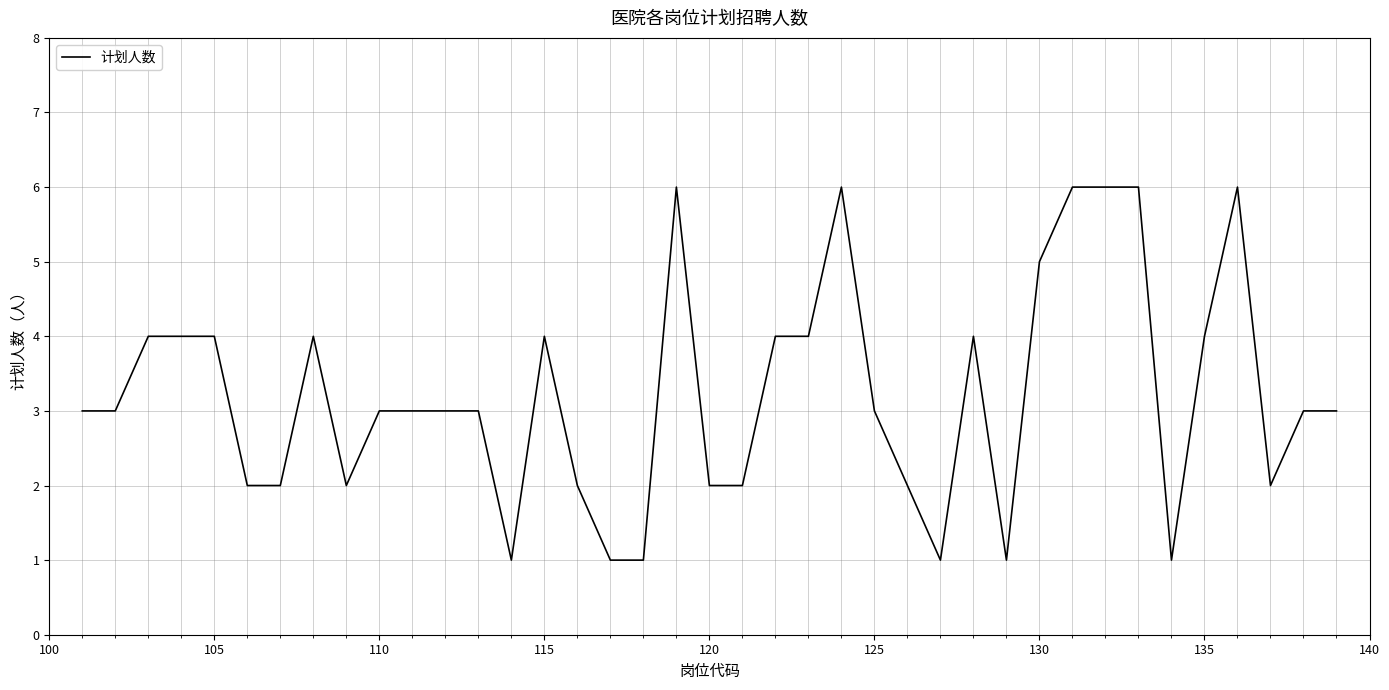

True or false: there are more than 0 points higher than both neighbors.

True